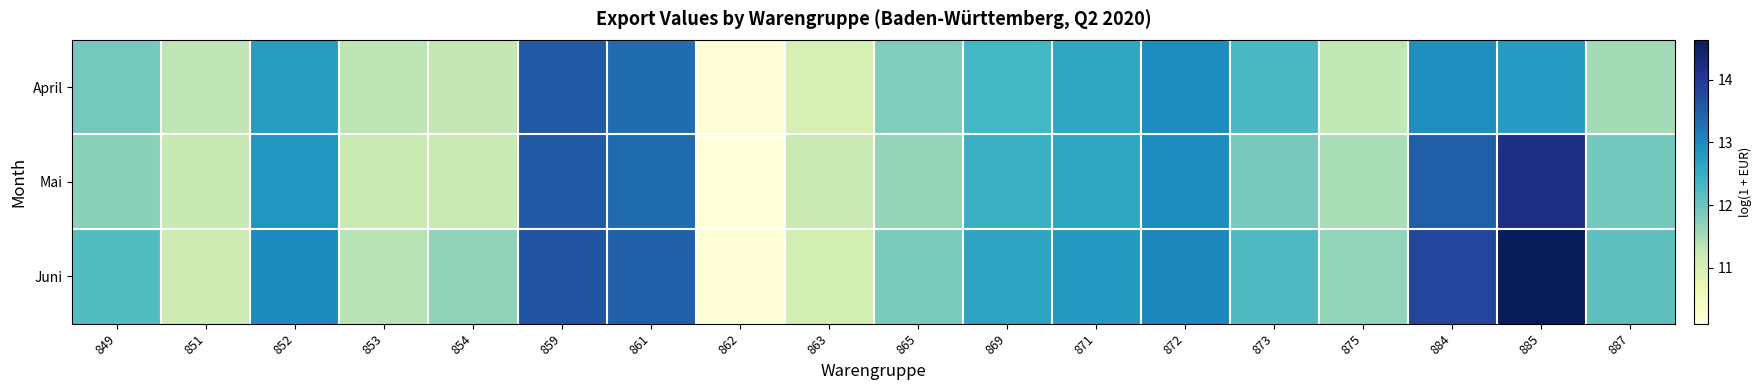

Reading right to left, what are all the values shown in this chart?

April: 887=11.5	885=12.8	884=13.0	875=11.3	873=12.3	872=13.0	871=12.6	869=12.3	865=11.8	863=11.0	862=10.2	861=13.3	859=13.6	854=11.3	853=11.3	852=12.8	851=11.3	849=11.9
Mai: 887=11.9	885=14.2	884=13.5	875=11.5	873=11.9	872=13.0	871=12.6	869=12.4	865=11.6	863=11.2	862=10.1	861=13.4	859=13.6	854=11.2	853=11.2	852=12.9	851=11.2	849=11.7
Juni: 887=12.1	885=14.6	884=13.8	875=11.7	873=12.2	872=13.0	871=12.8	869=12.6	865=11.9	863=11.1	862=10.1	861=13.5	859=13.6	854=11.7	853=11.4	852=13.0	851=11.1	849=12.2